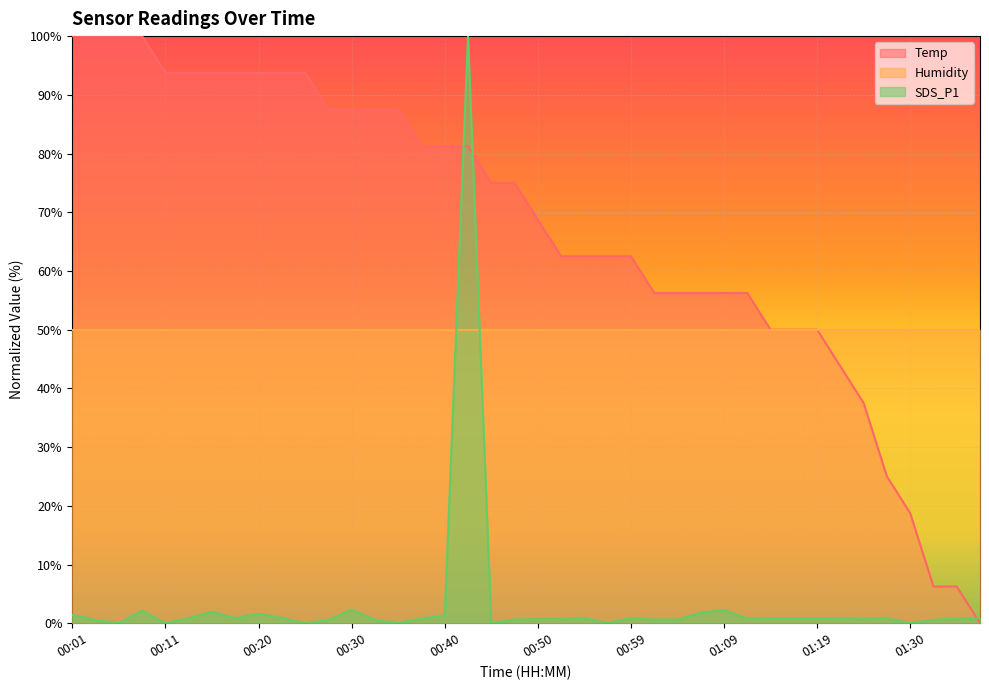

True or false: SDS_P1 and Temp intersect in this chart.

True